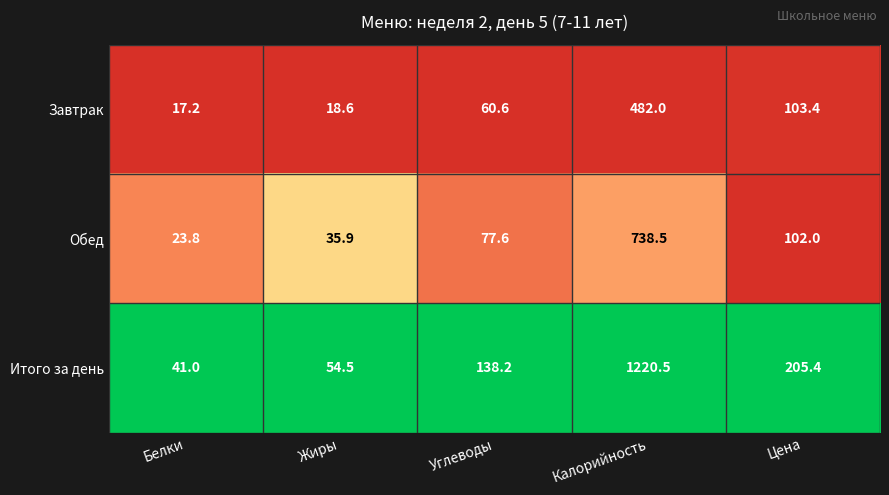

What is the difference between the highest and lowest values at Углеводы?

77.6